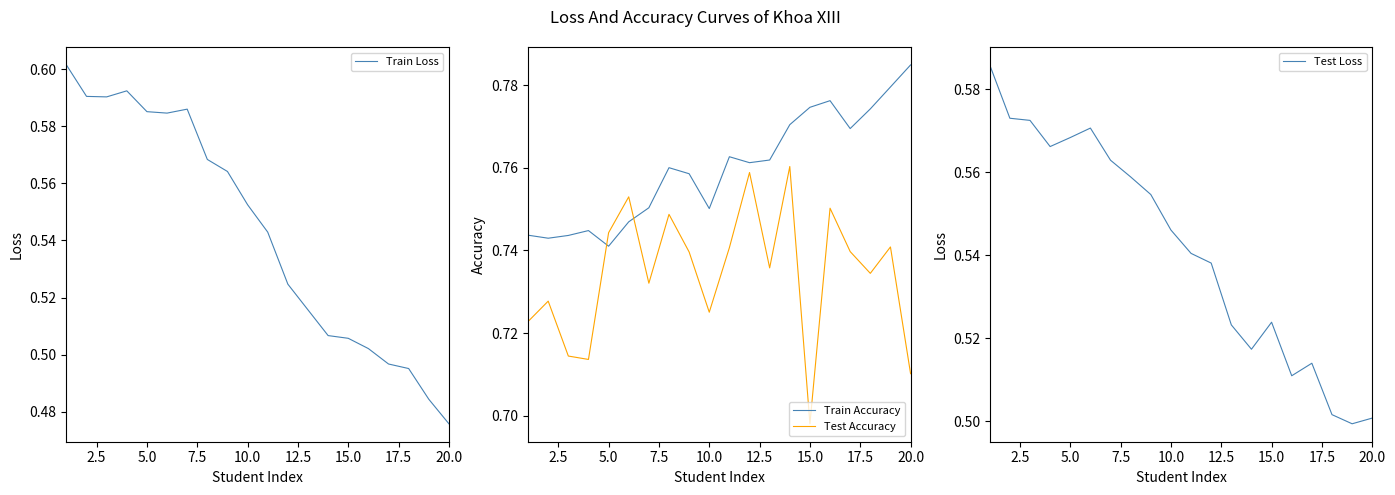

List the series in order of their peak value, lowest first.

Test Loss, Train Loss, Test Accuracy, Train Accuracy